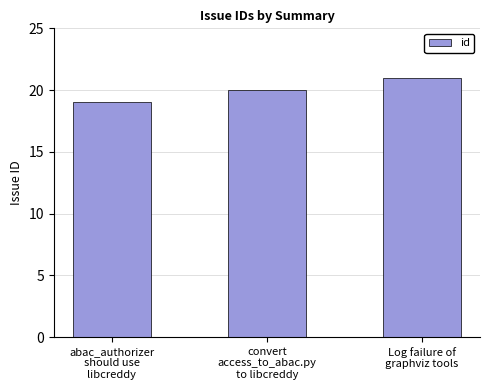

What is the smallest value displayed?

19